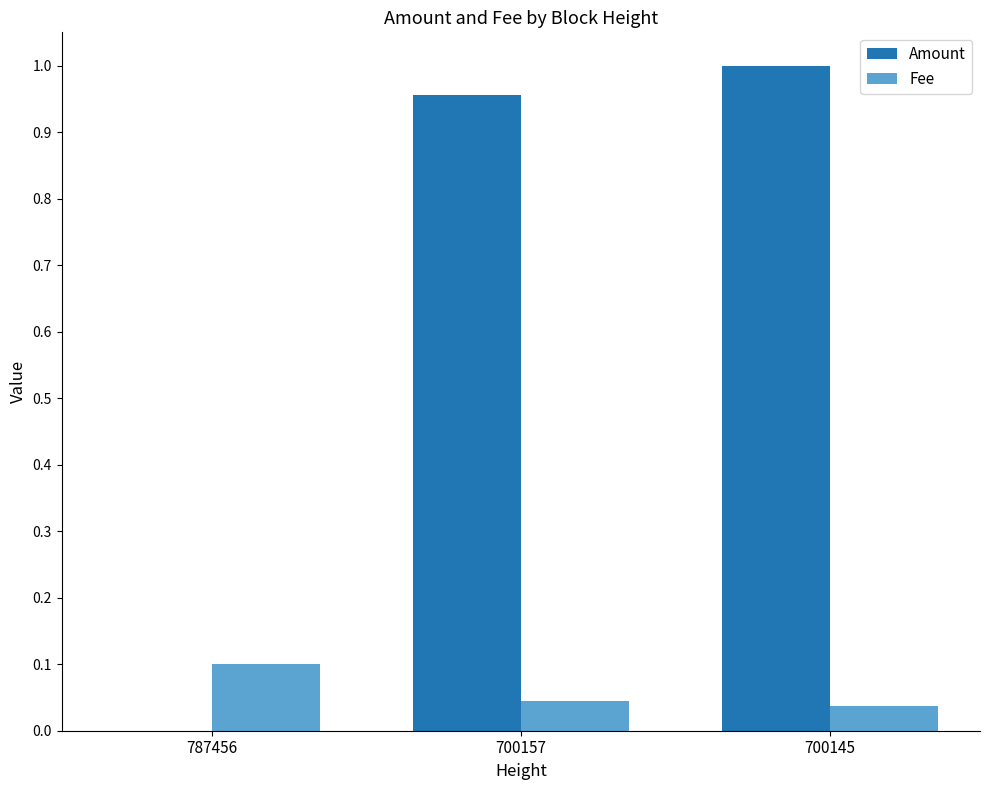

Which category has the highest value across all series?

700145